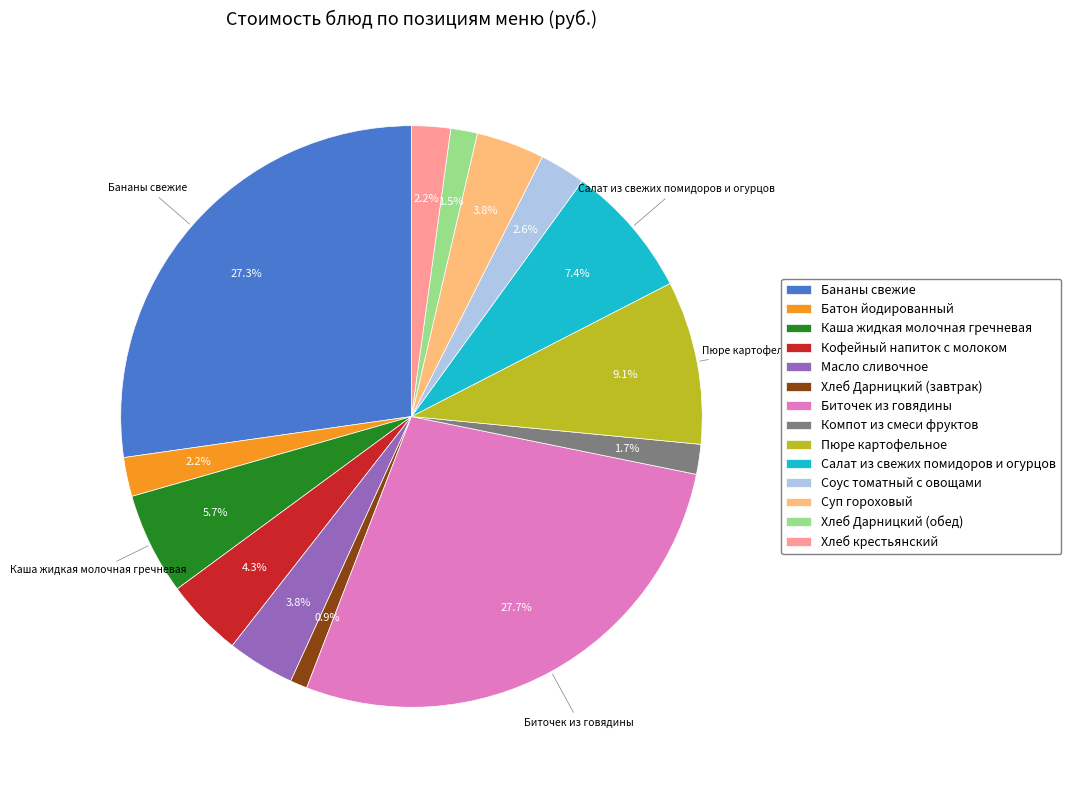

To the nearest percent, what is the difference between the largest and smallest slice percentages?

27%